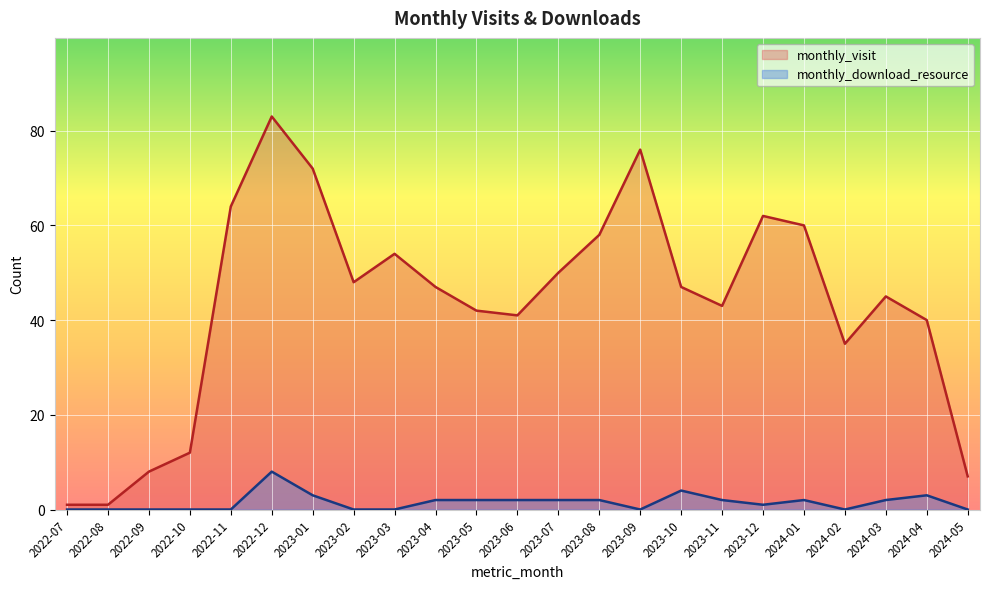

At how many categories does at least one series exceed 12?

18